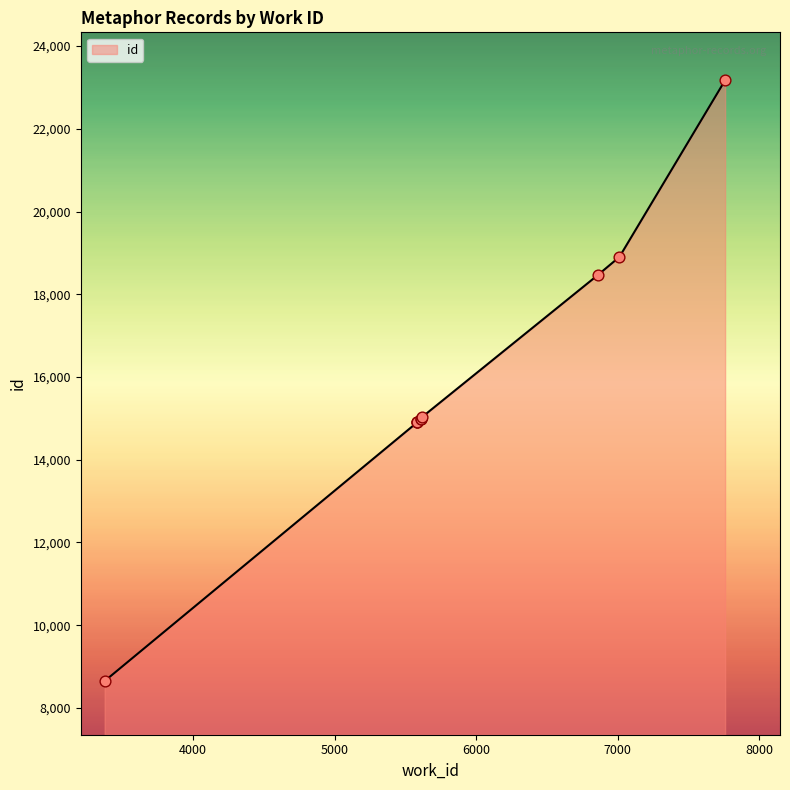

Which has a higher value, 5611 or 7013?

7013